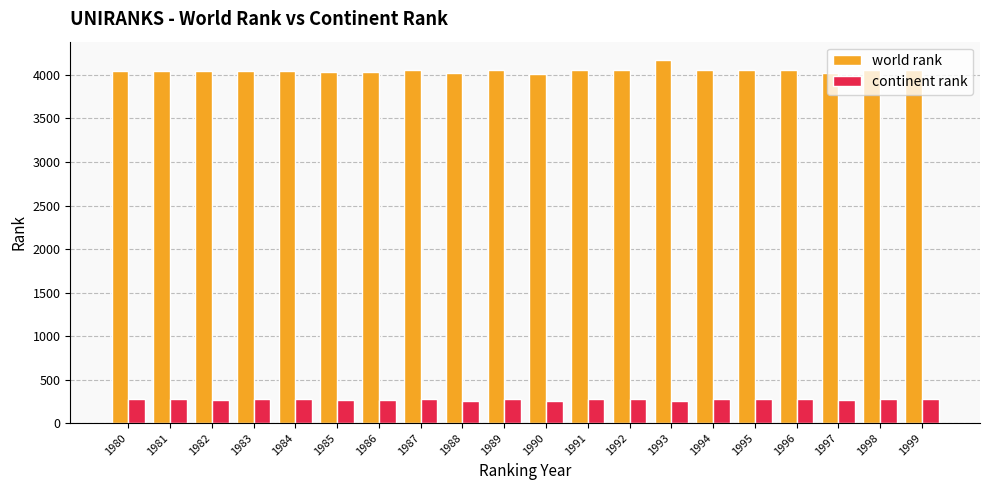

At which category does the chart reach its peak across all series?

1993